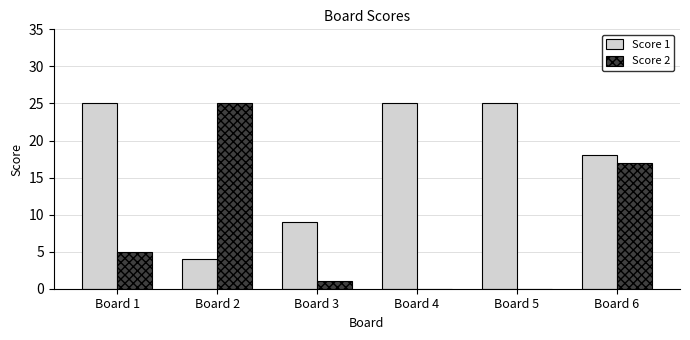

What value does the Score 1 series have at Board 6, to the nearest 10?

20